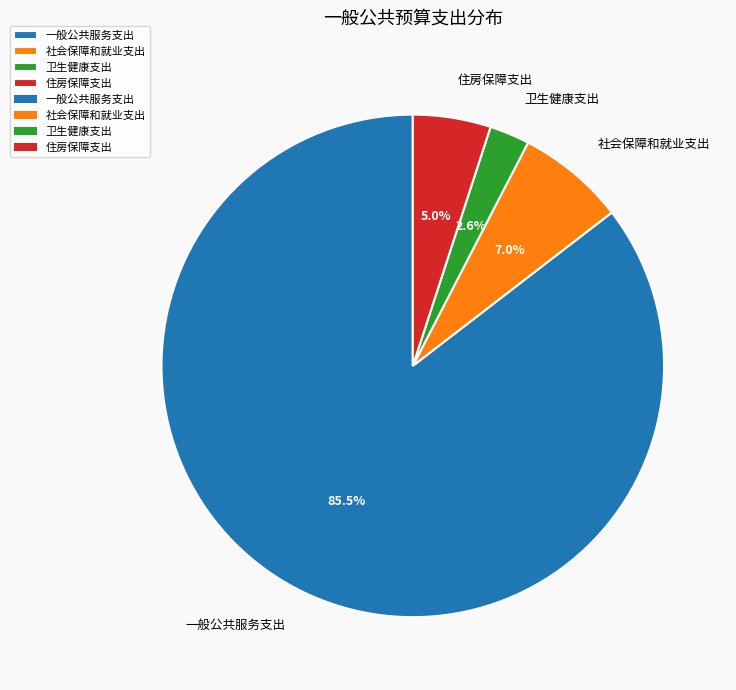

To the nearest percent, what portion does 社会保障和就业支出 represent?

7%